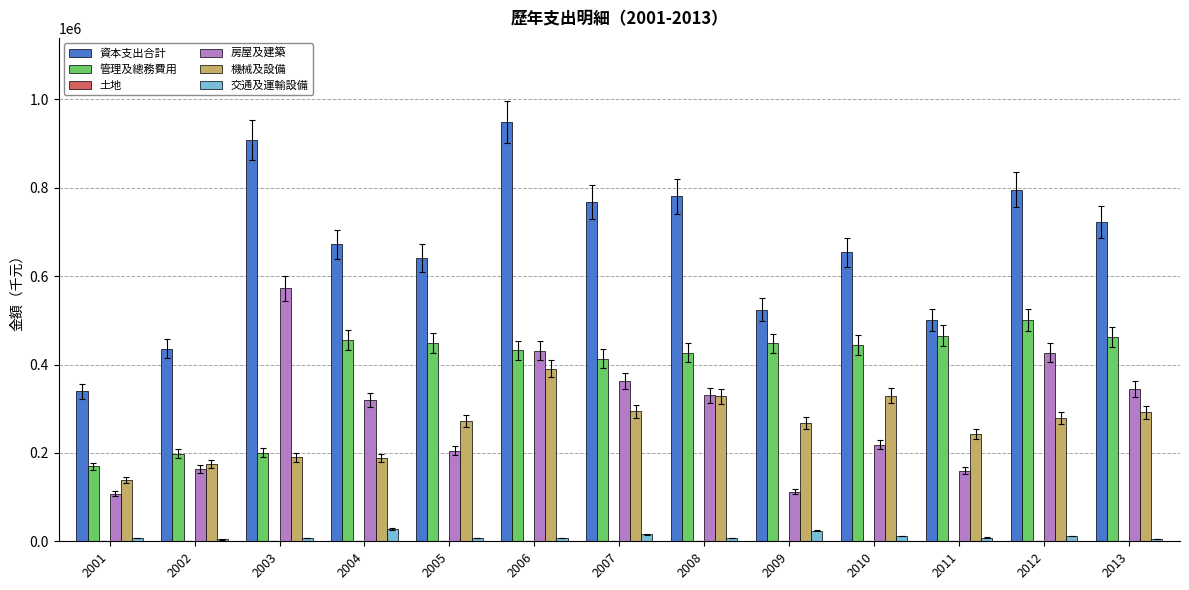

What is the sum of the 交通及運輸設備 values at 2001 and 2002?

11373